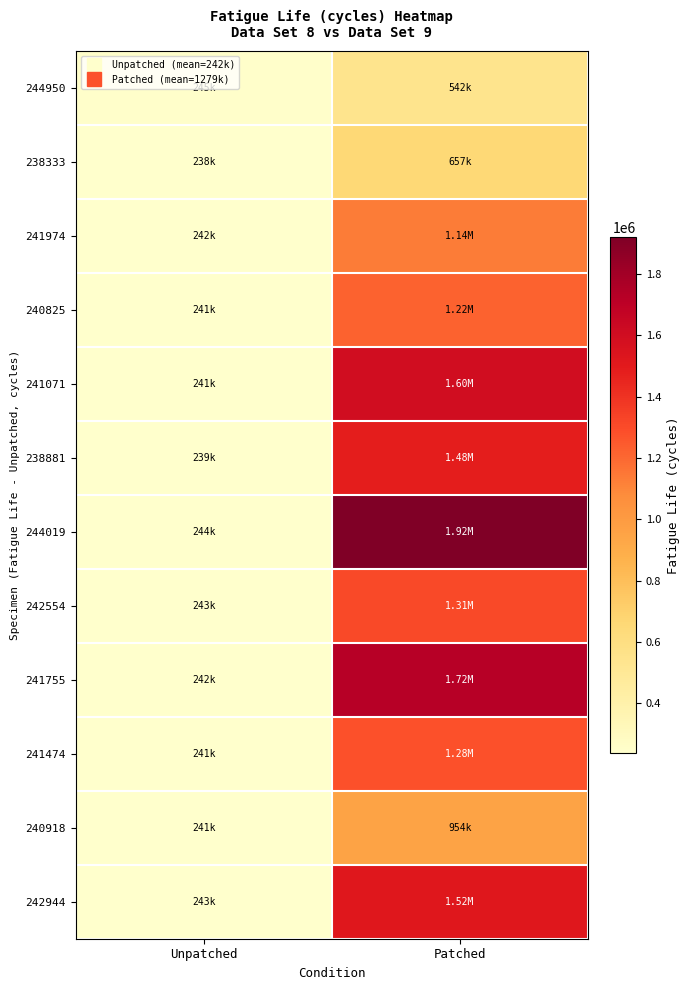

How many distinct data groups are displayed?

12